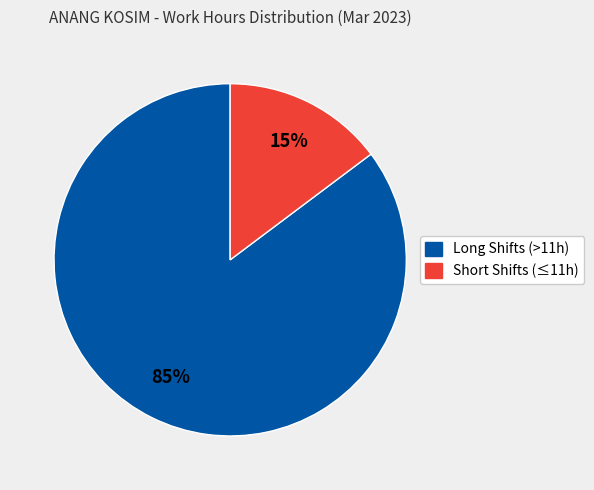

Is the sum of Long Shifts (>11h) and Short Shifts (≤11h) greater than half?

Yes